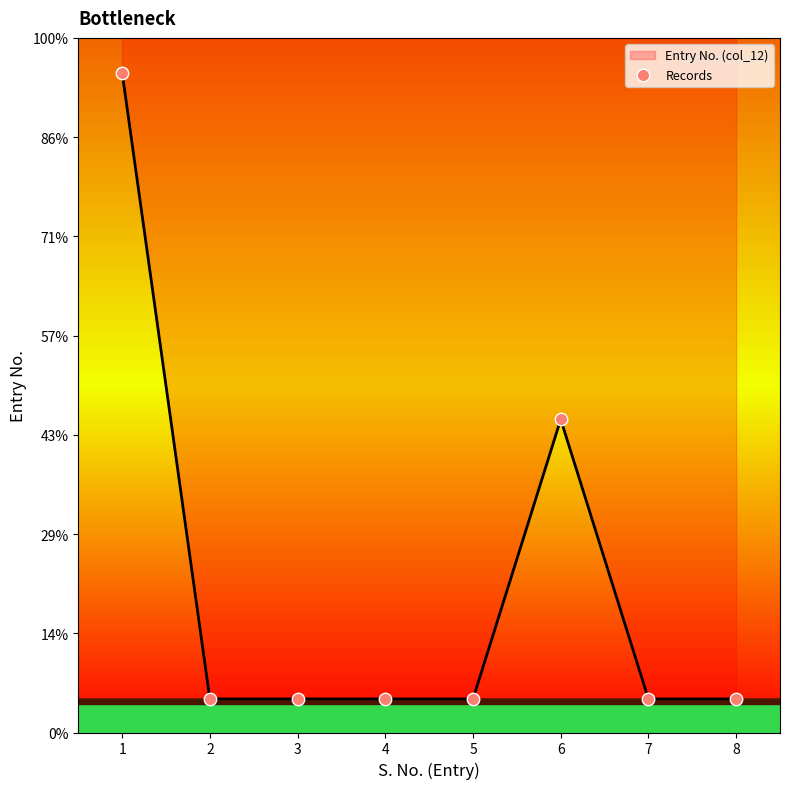

Approximately how many times larger is the value at 2 compared to 7?

1.0